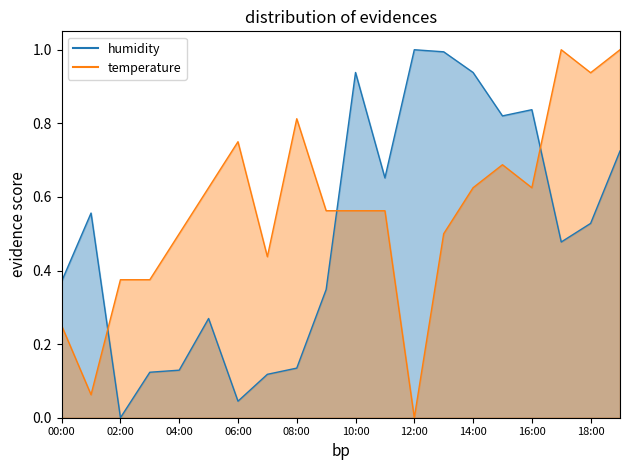

How many intersections are there between temperature and humidity?

3